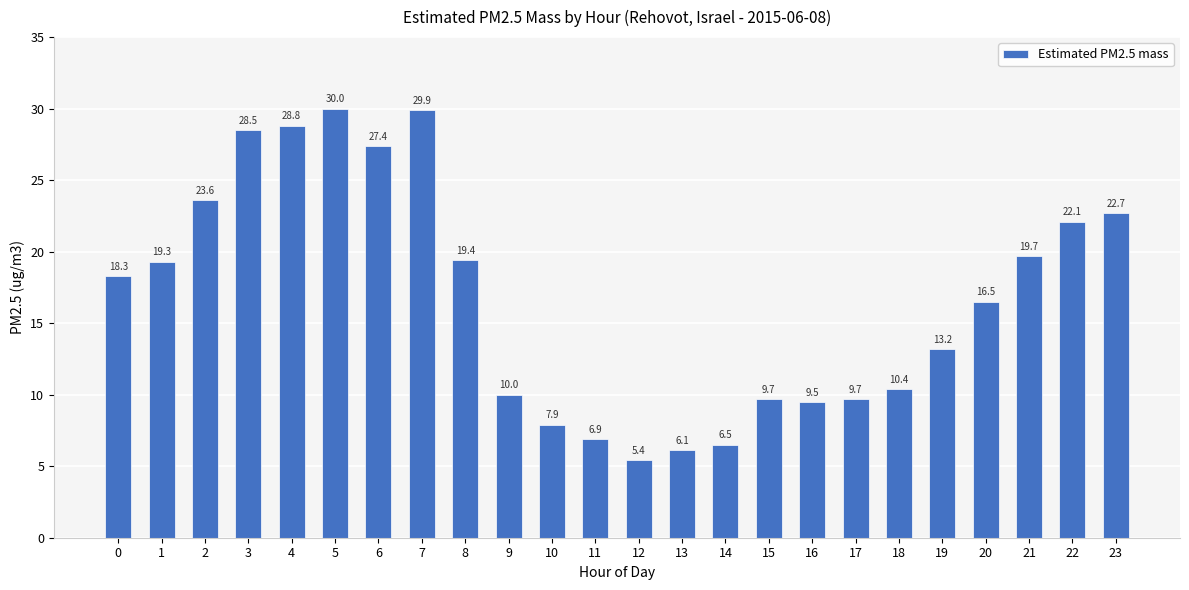

True or false: the data shows 9.5 at 16.

True